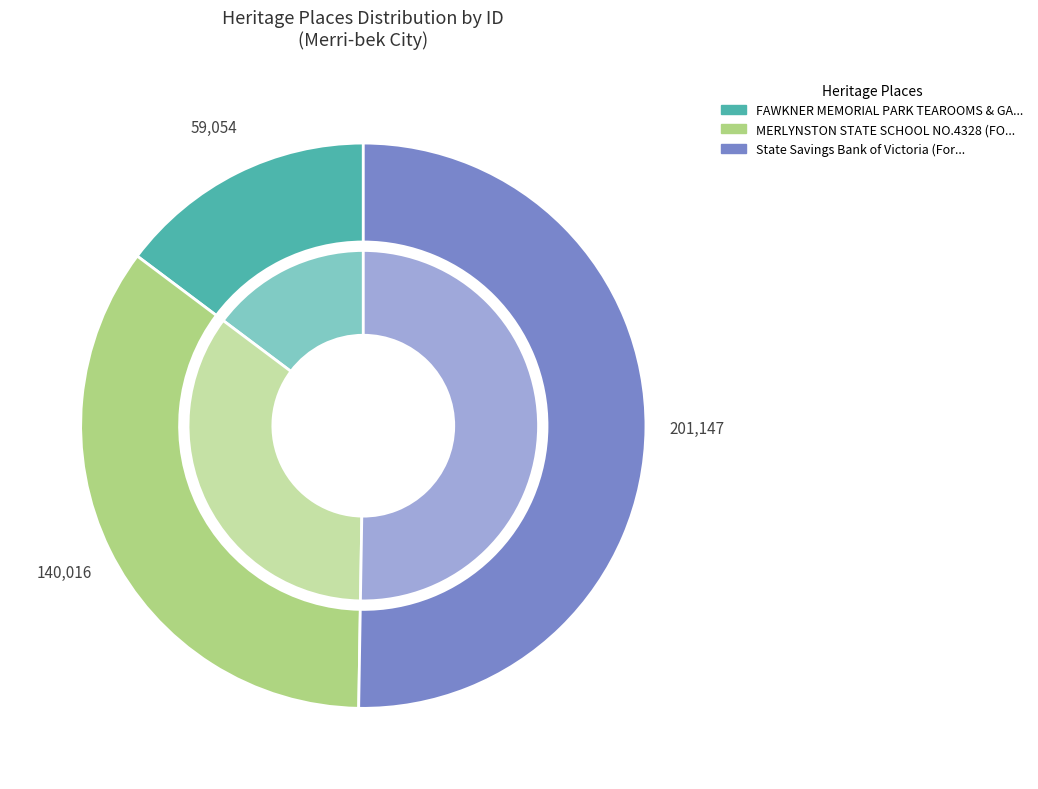

How many slices are in this pie chart?

3